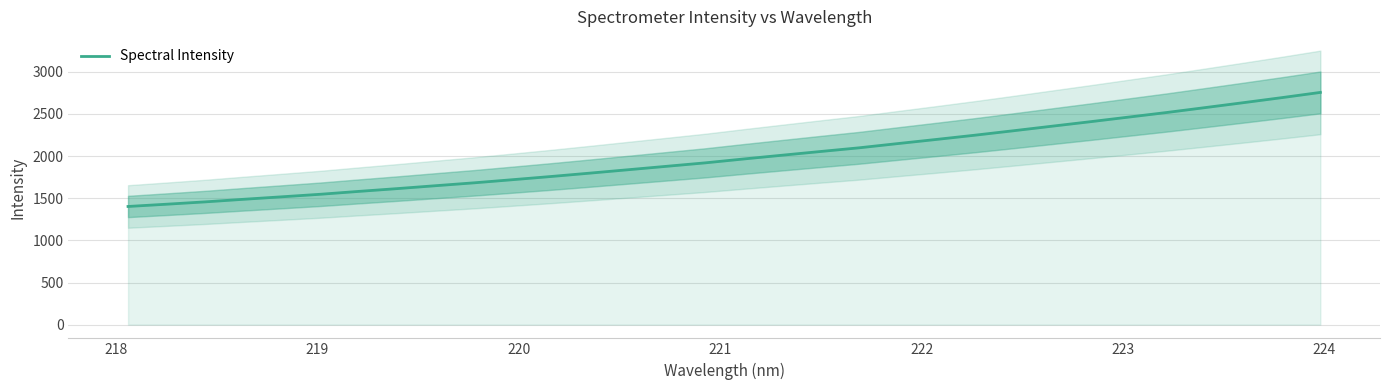

What is the lowest value of the Spectral Intensity series?

1401.8